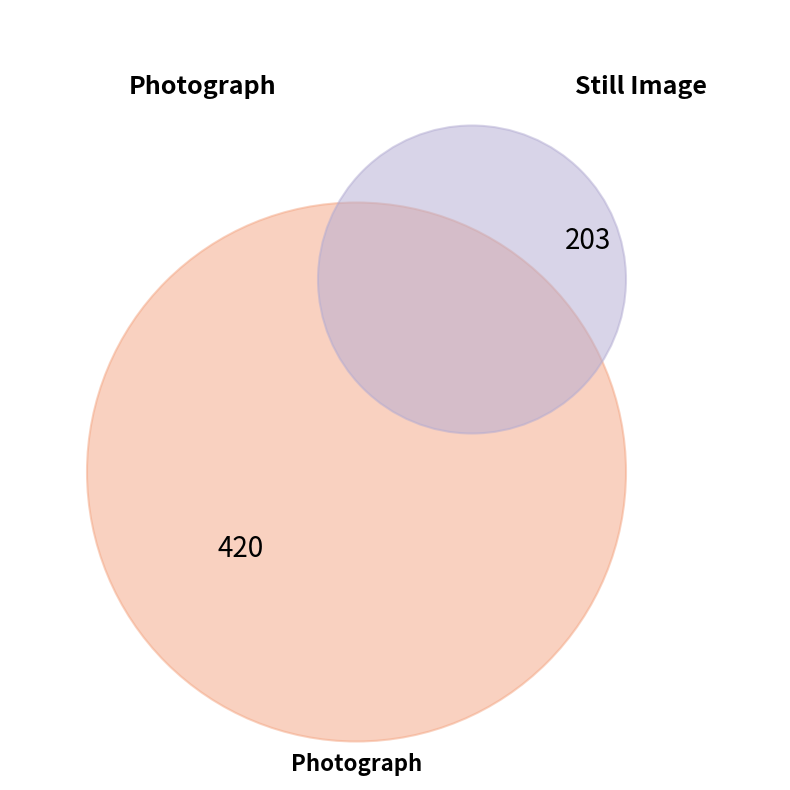

To the nearest percent, what is the combined percentage of Still Image and Photograph?

100%